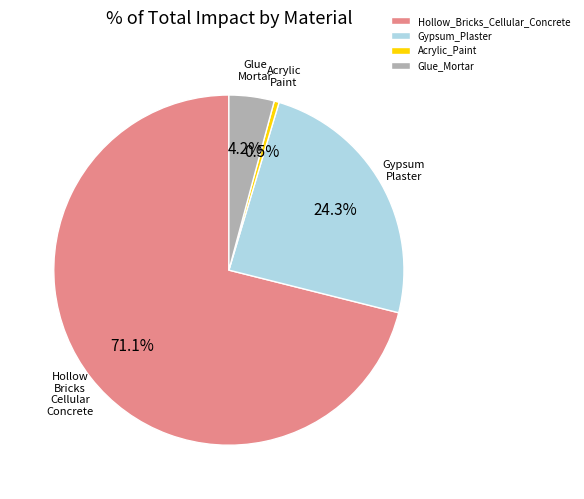

The Glue_Mortar slice represents 17% of the pie. True or false?

False